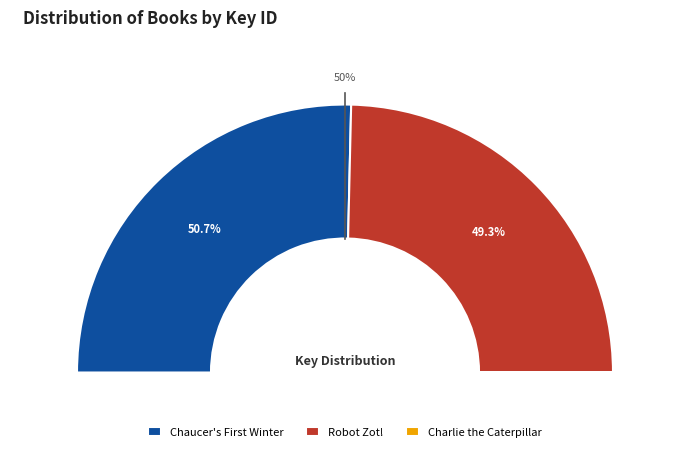

How many segments does this pie chart have?

3